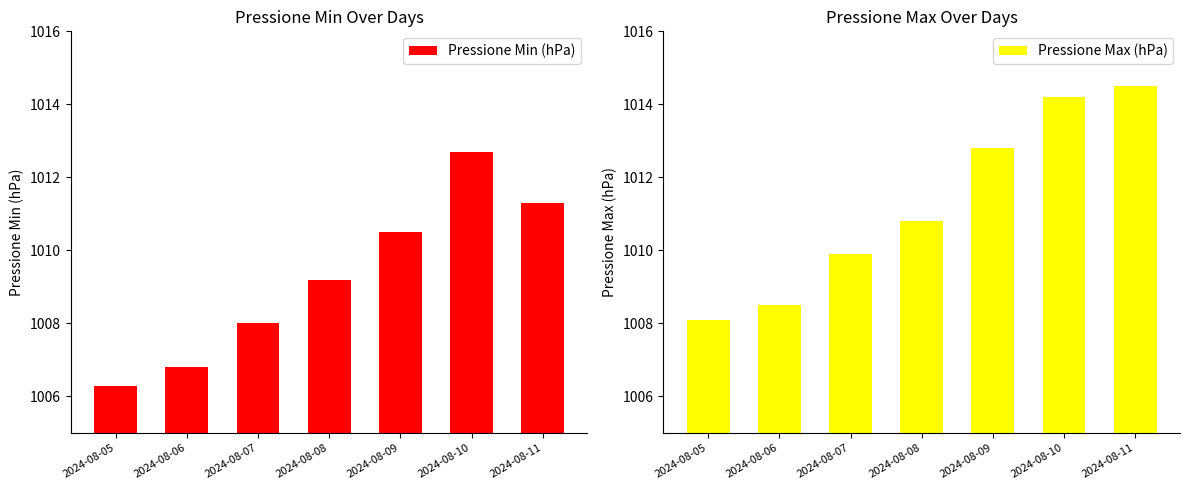

Which category has the highest value in the Pressione Min (hPa) series?

2024-08-10